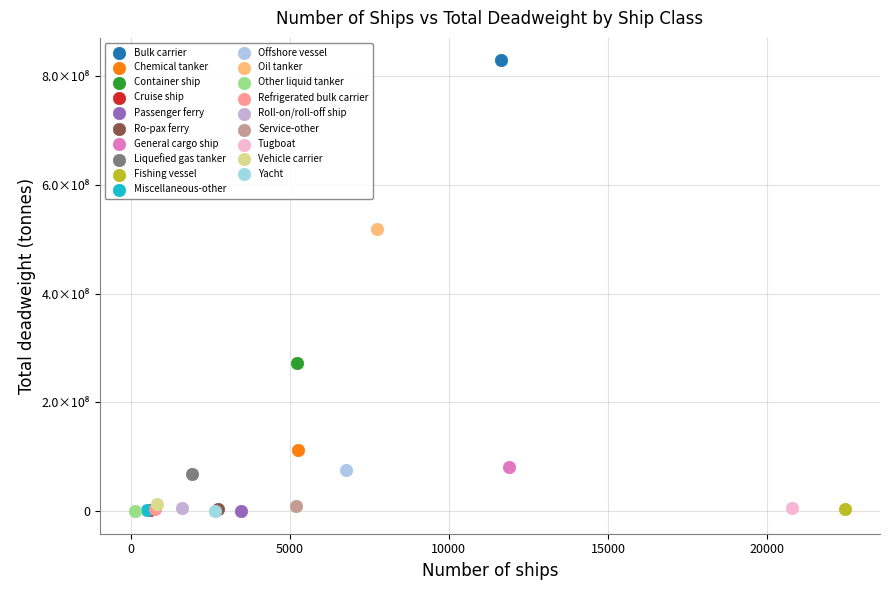

Which series reaches the maximum Y coordinate?

Bulk carrier